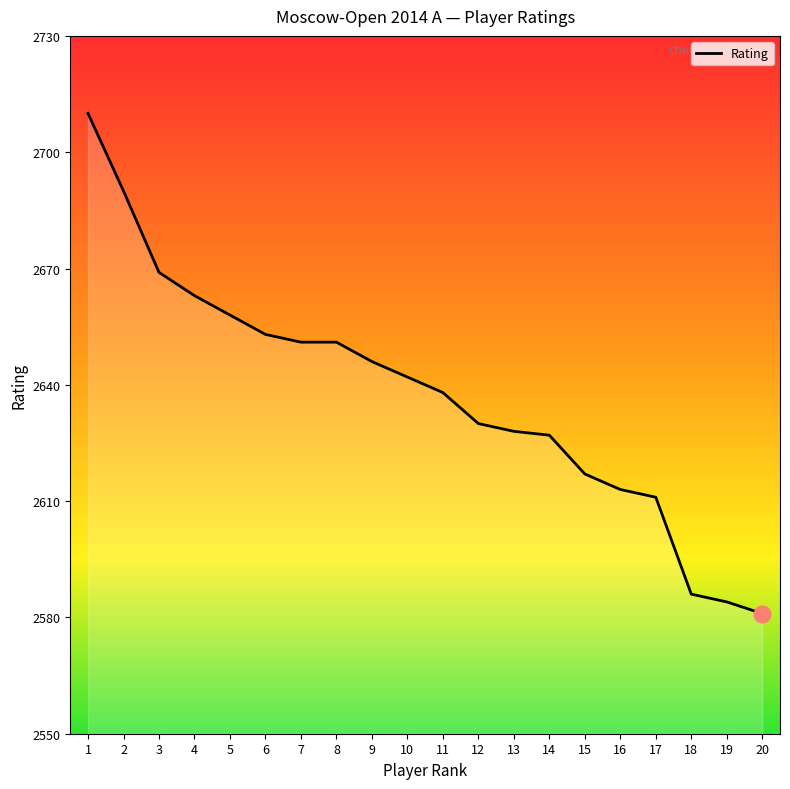

Between 13 and 17, which is larger?

13